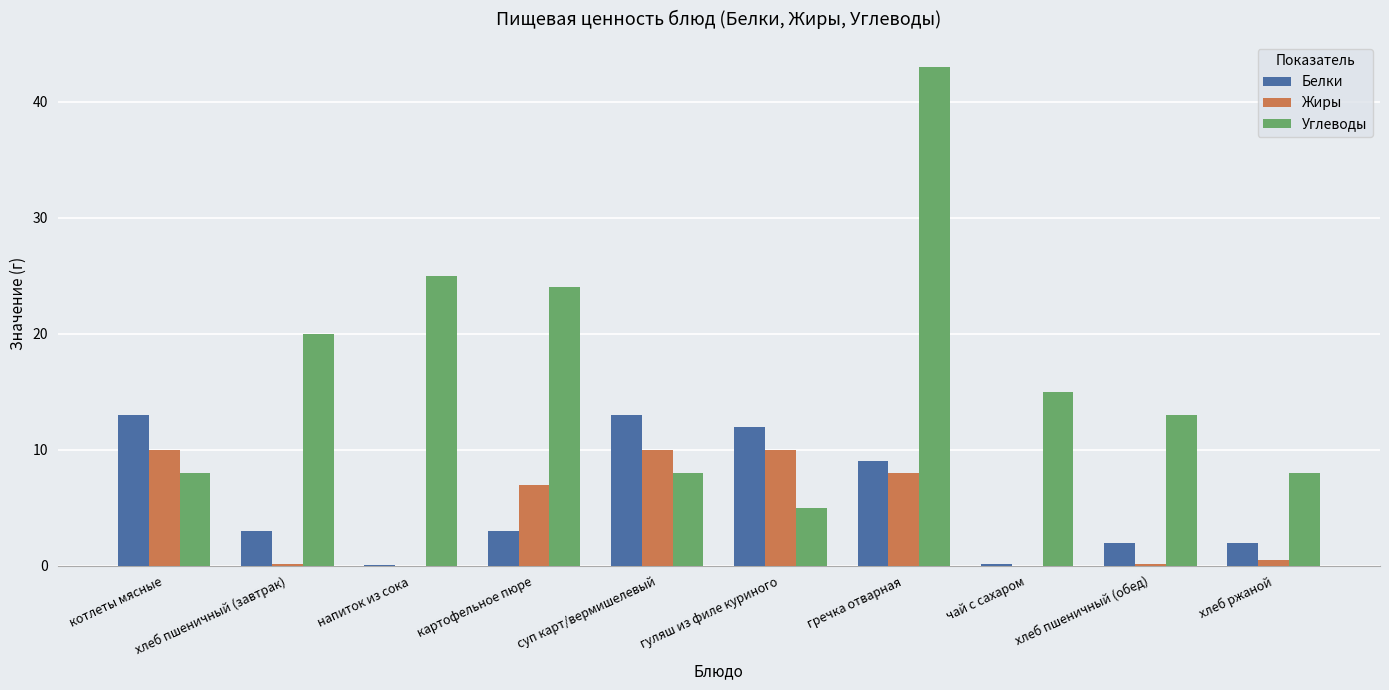

How many groups of bars are there?

10